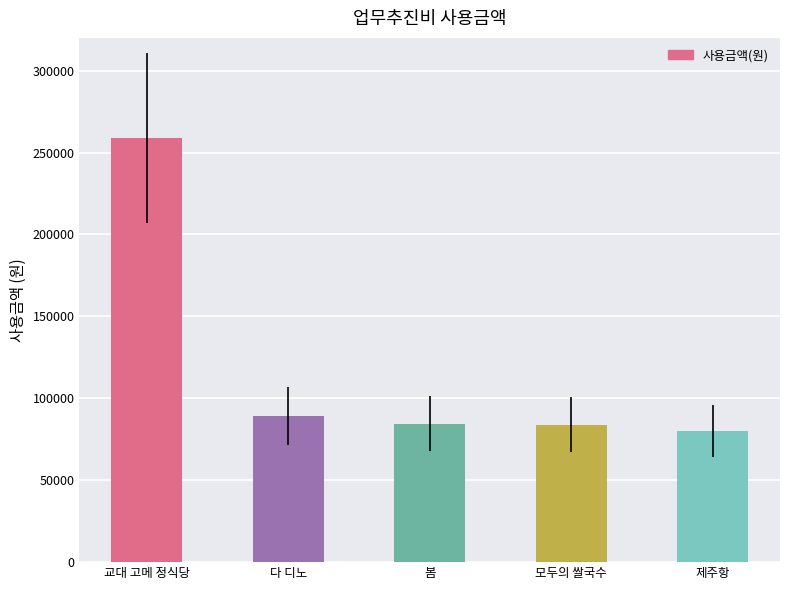

What is the smallest value displayed?

80000